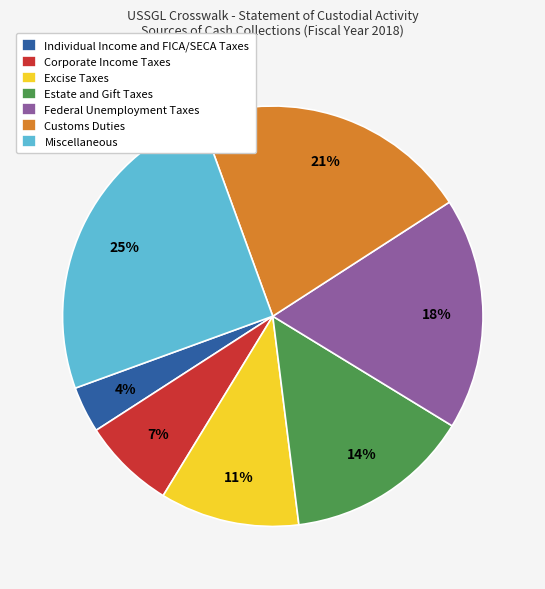

What is the largest slice in the pie chart?

Miscellaneous